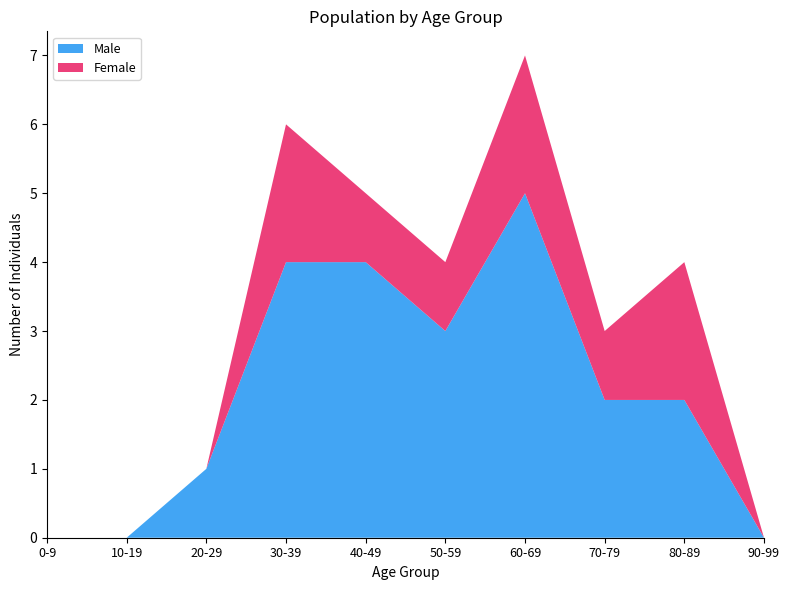

Reading left to right, list all the values displayed in this chart.

Male: 0-9=0	10-19=0	20-29=1	30-39=4	40-49=4	50-59=3	60-69=5	70-79=2	80-89=2	90-99=0
Female: 0-9=0	10-19=0	20-29=0	30-39=2	40-49=1	50-59=1	60-69=2	70-79=1	80-89=2	90-99=0